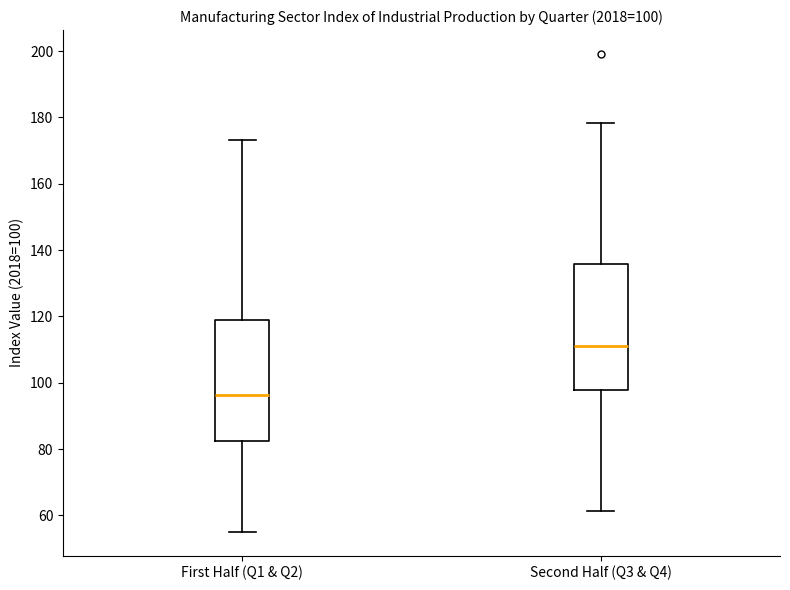

Which box's median line is the highest?

Second Half (Q3 & Q4)